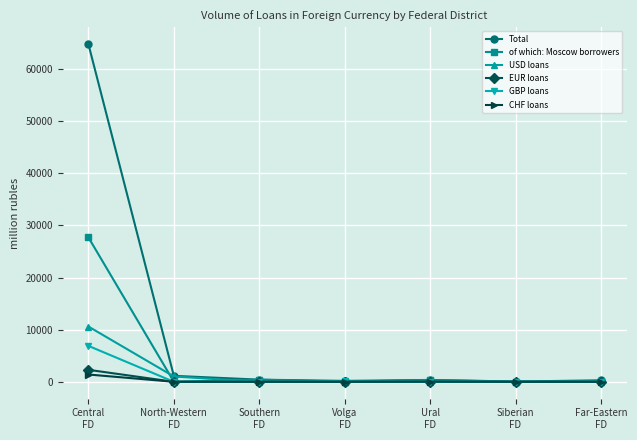

Between which two adjacent categories do USD loans and EUR loans first intersect?

North-Western
FD and Southern
FD